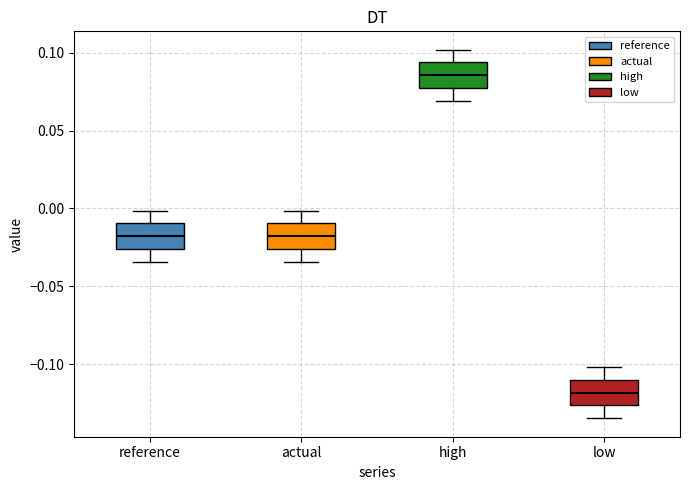

Reading left to right, read every box against the y-axis: the position of its median line, the range the box covers, and the ends of its whiskers. The values are not printed on the chart, so give them approximately, as read against the axis.

reference: median -0.020, box -0.025 to -0.010, whiskers -0.035 to 0.000
actual: median -0.020, box -0.025 to -0.010, whiskers -0.035 to 0.000
high: median 0.085, box 0.075 to 0.095, whiskers 0.070 to 0.100
low: median -0.120, box -0.125 to -0.110, whiskers -0.135 to -0.100